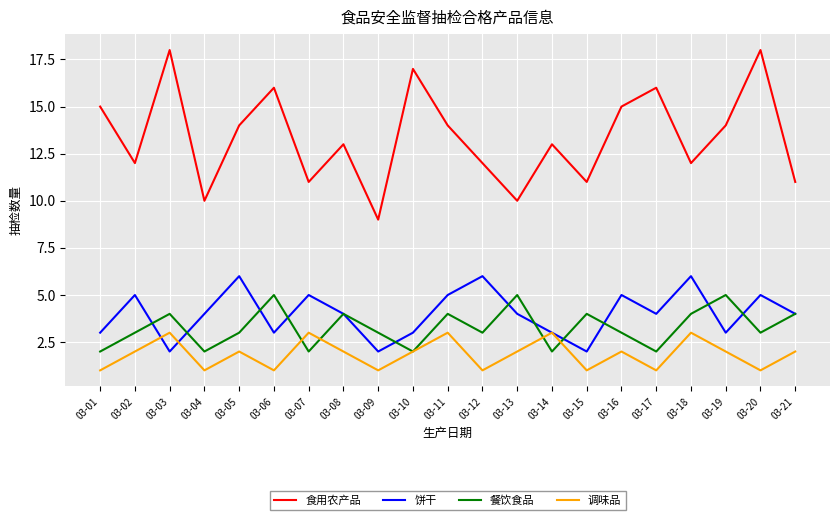

At which category does 饼干 reach its first local valley?

03-03